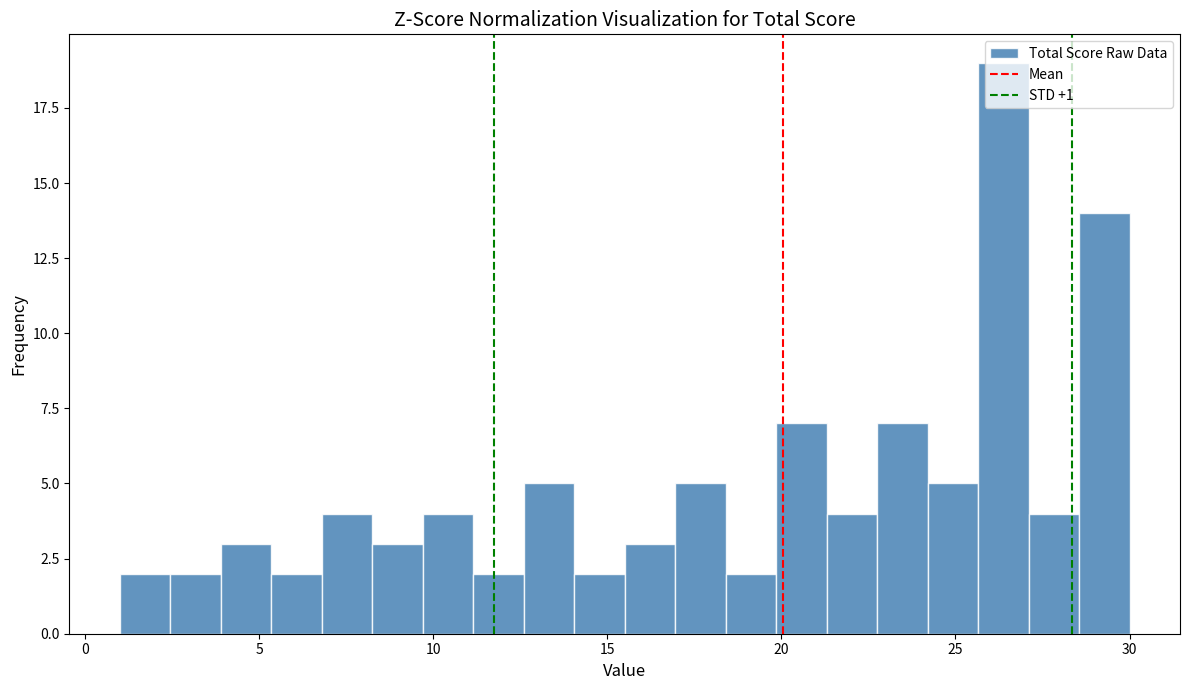

Read against the x-axis, roughly where is the centre of the tallest bar?

26.5